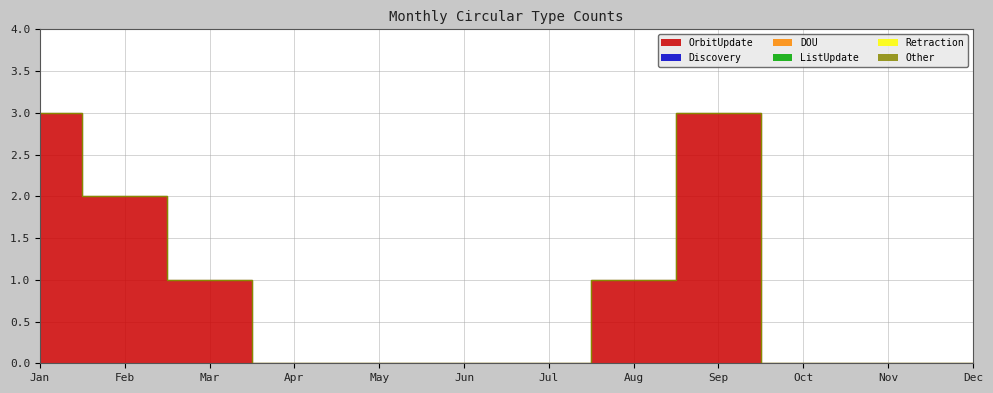

Does the chart display data point markers on the line(s)?

No